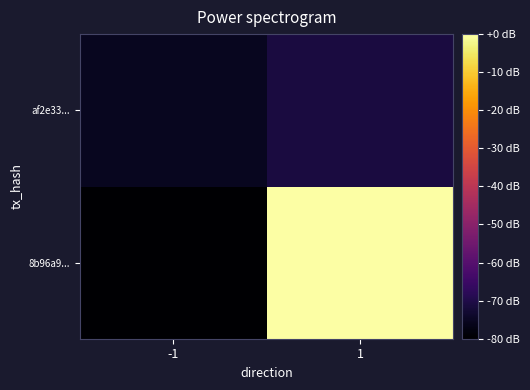

Rank the series by their maximum value, from lowest to highest.

af2e33..., 8b96a9...